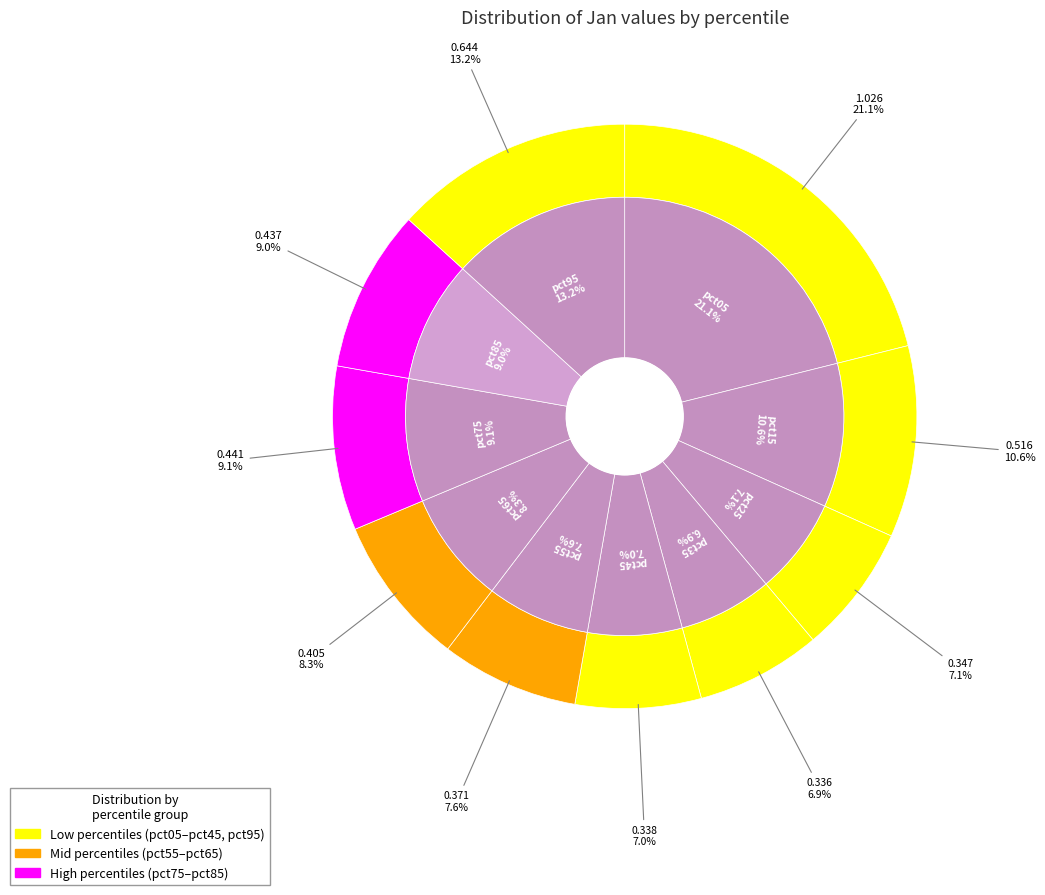

How many segments does this pie chart have?

10